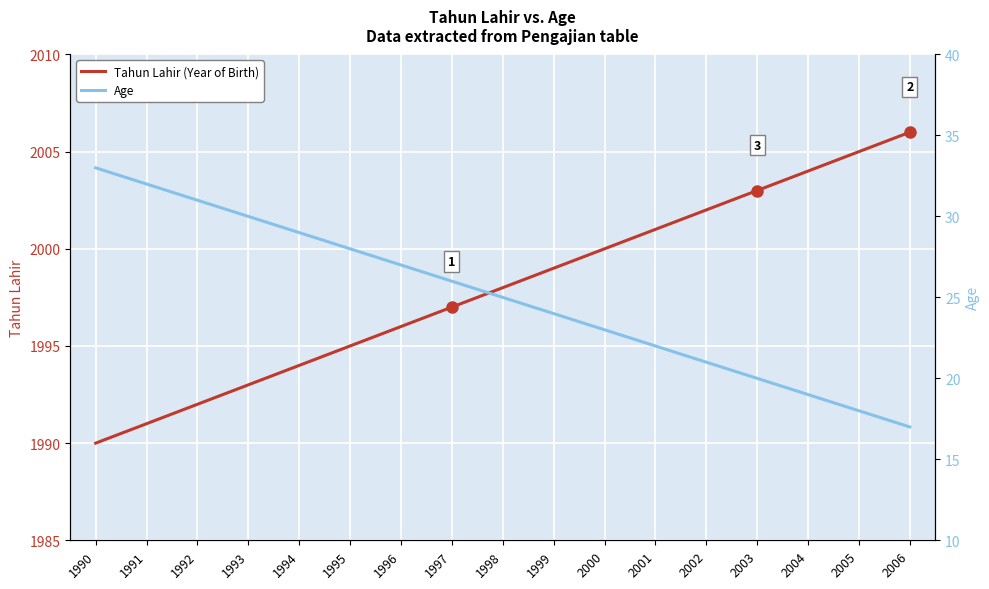

Is it true that Tahun Lahir (Year of Birth) equals 3200 at 1994?

False